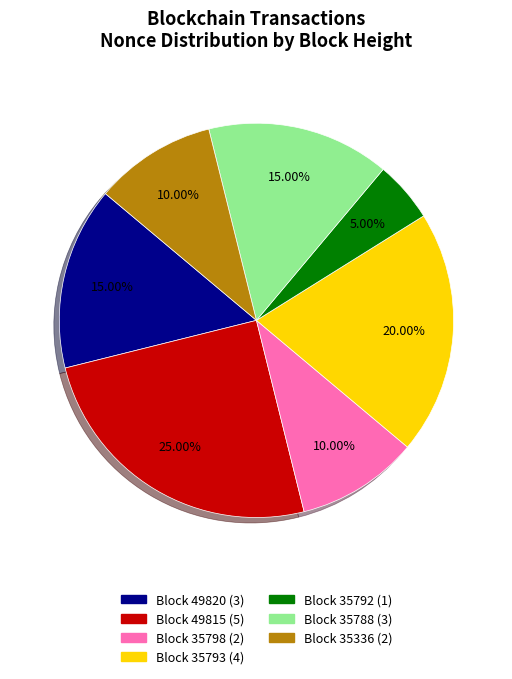

Does any single category account for the majority?

No